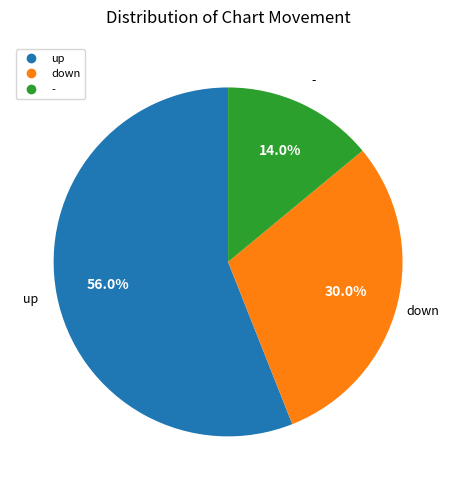

To the nearest percent, what portion does up represent?

56%